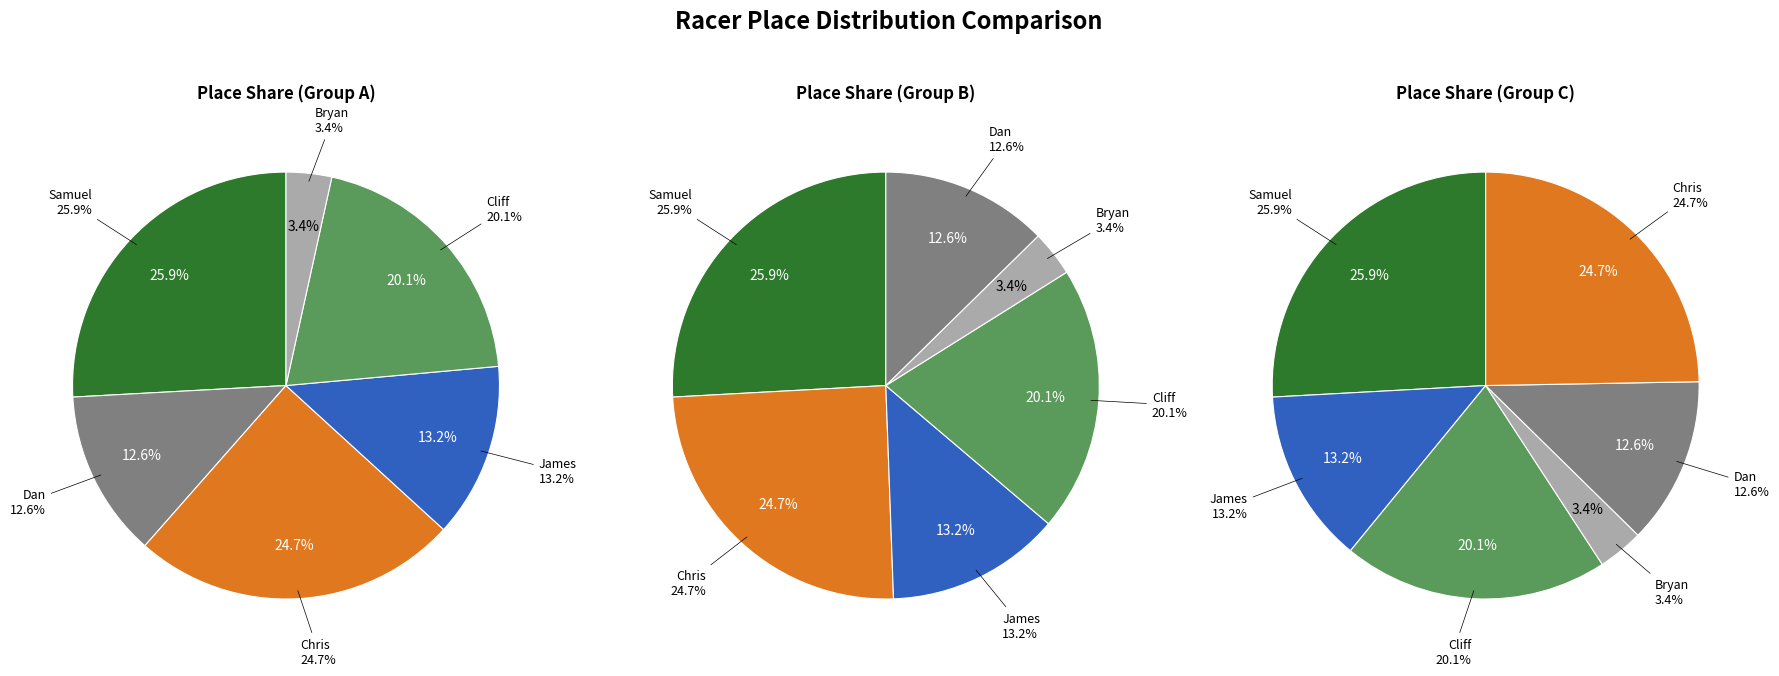

How many segments does this pie chart have?

6